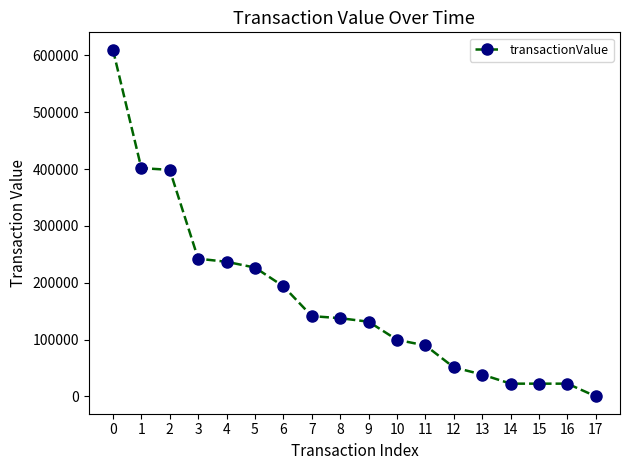

What is the change in value from 11 to 16?

-67200